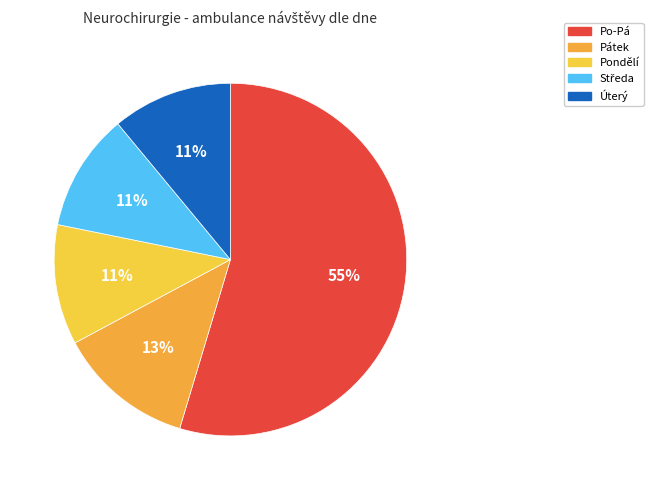

To the nearest percent, what portion does Pátek represent?

13%